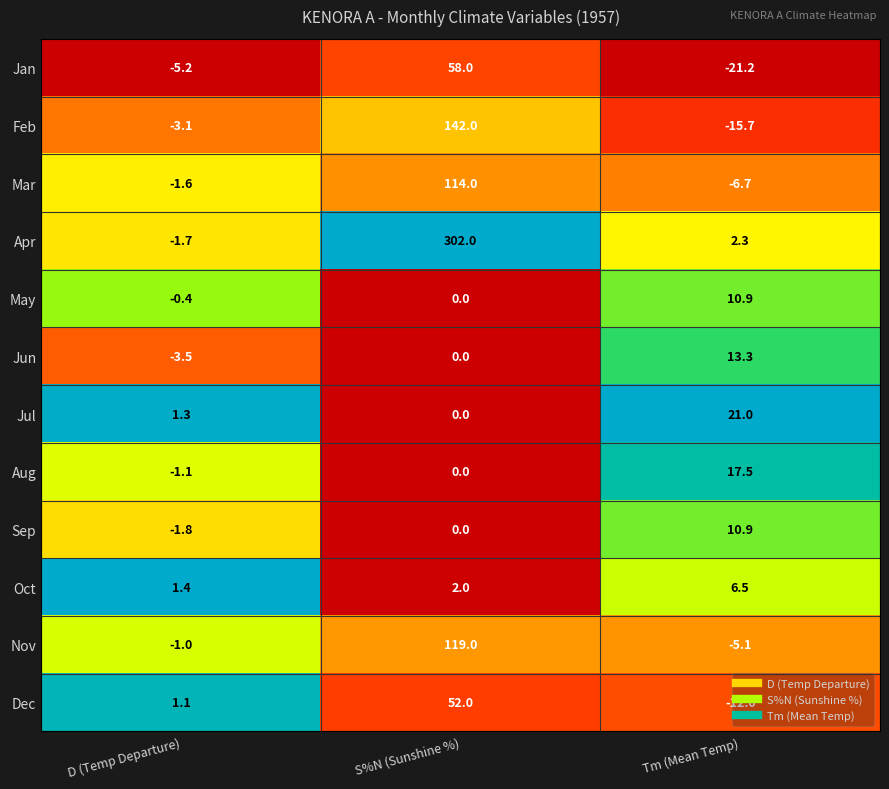

The value of Jan at Tm (Mean Temp) is -21.2. True or false?

True